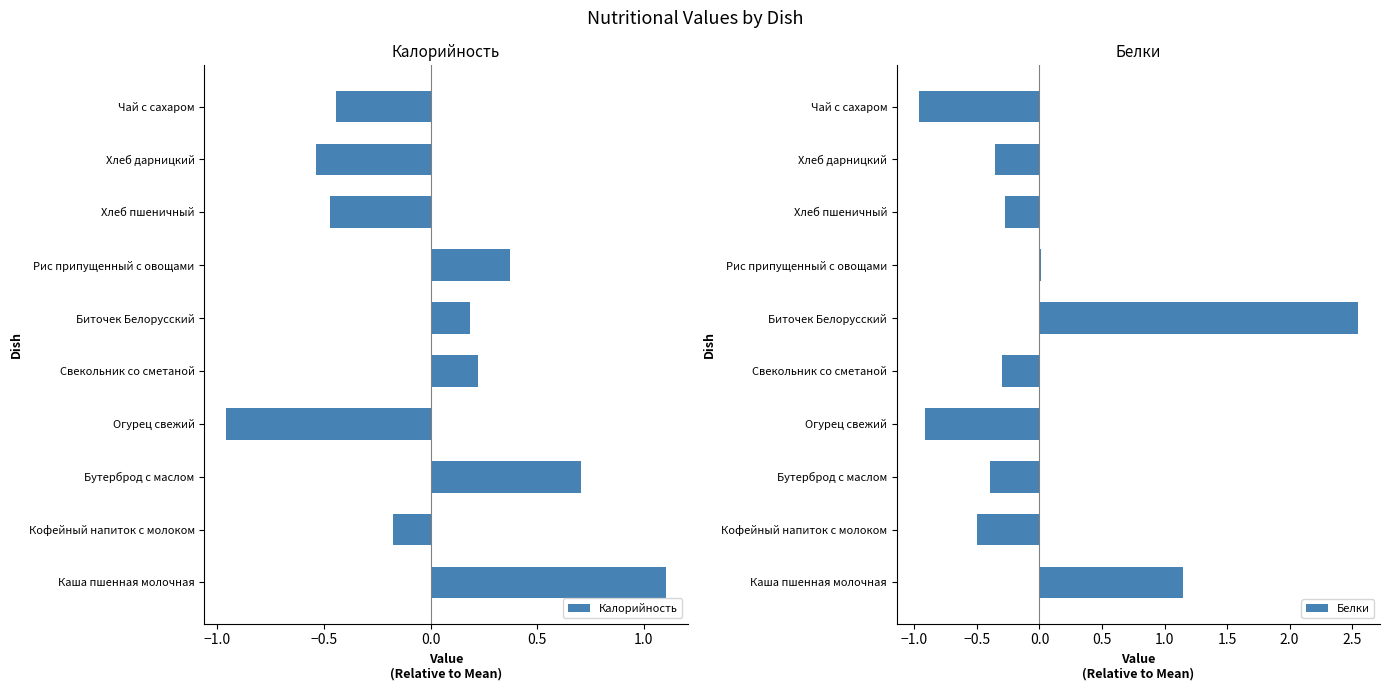

Reading right to left, what are all the values shown in this chart?

Калорийность: -0.4	-0.5	-0.5	0.4	0.2	0.2	-1.0	0.7	-0.2	1.1
Белки: -1.0	-0.4	-0.3	0.0	2.5	-0.3	-0.9	-0.4	-0.5	1.1